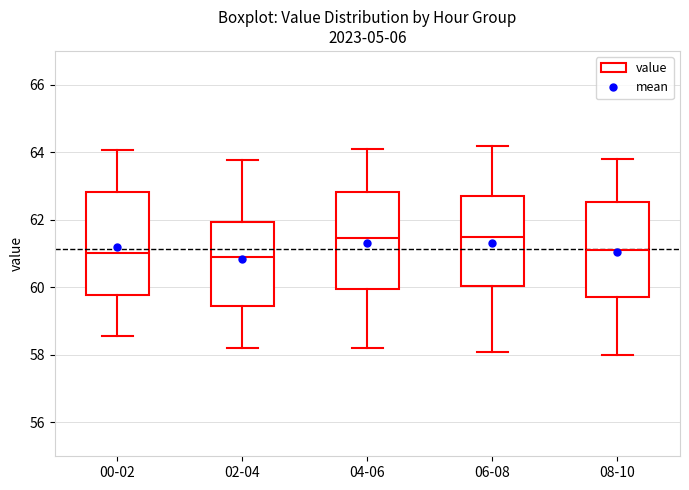

Where does the upper whisker of the box for 08-10 end on the y-axis? The values are not printed on the chart, so give them approximately, as read against the axis.

63.8